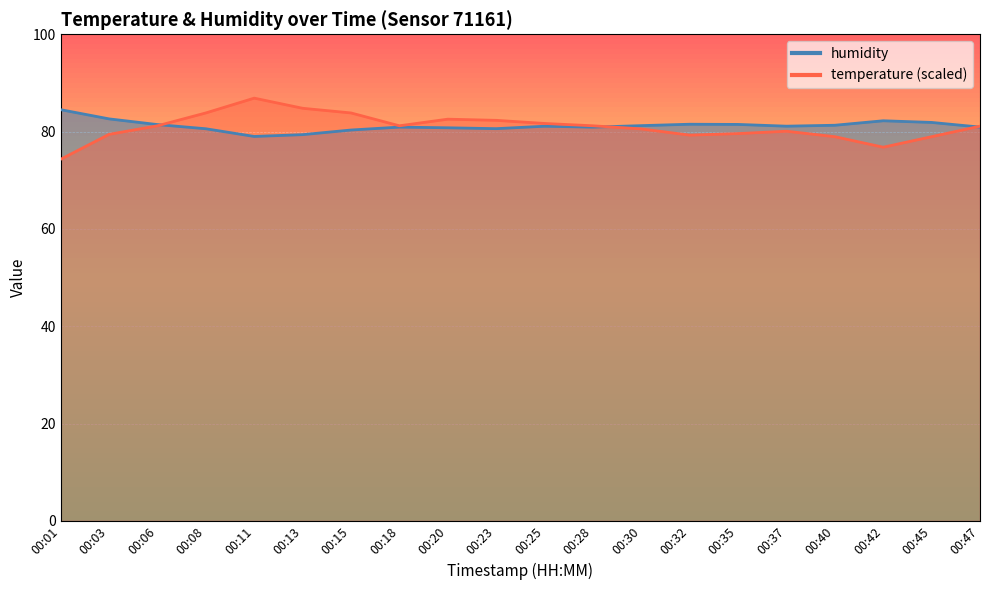

What is the sum of all humidity values?

1624.0